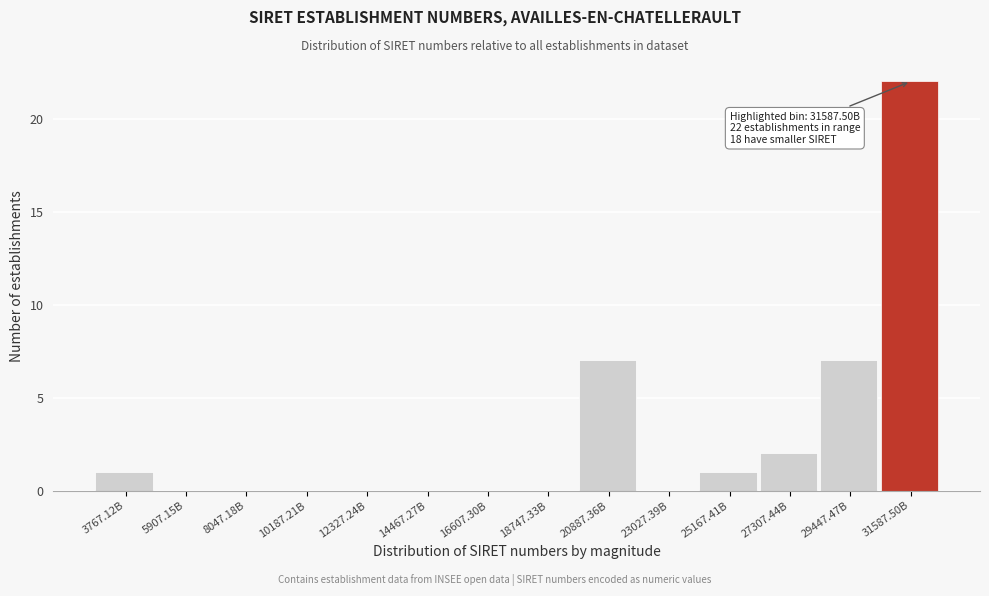

Reading left to right, what are all the values shown in this chart?

3767.12B=1	5907.15B=0	8047.18B=0	10187.21B=0	12327.24B=0	14467.27B=0	16607.30B=0	18747.33B=0	20887.36B=7	23027.39B=0	25167.41B=1	27307.44B=2	29447.47B=7	31587.50B=22